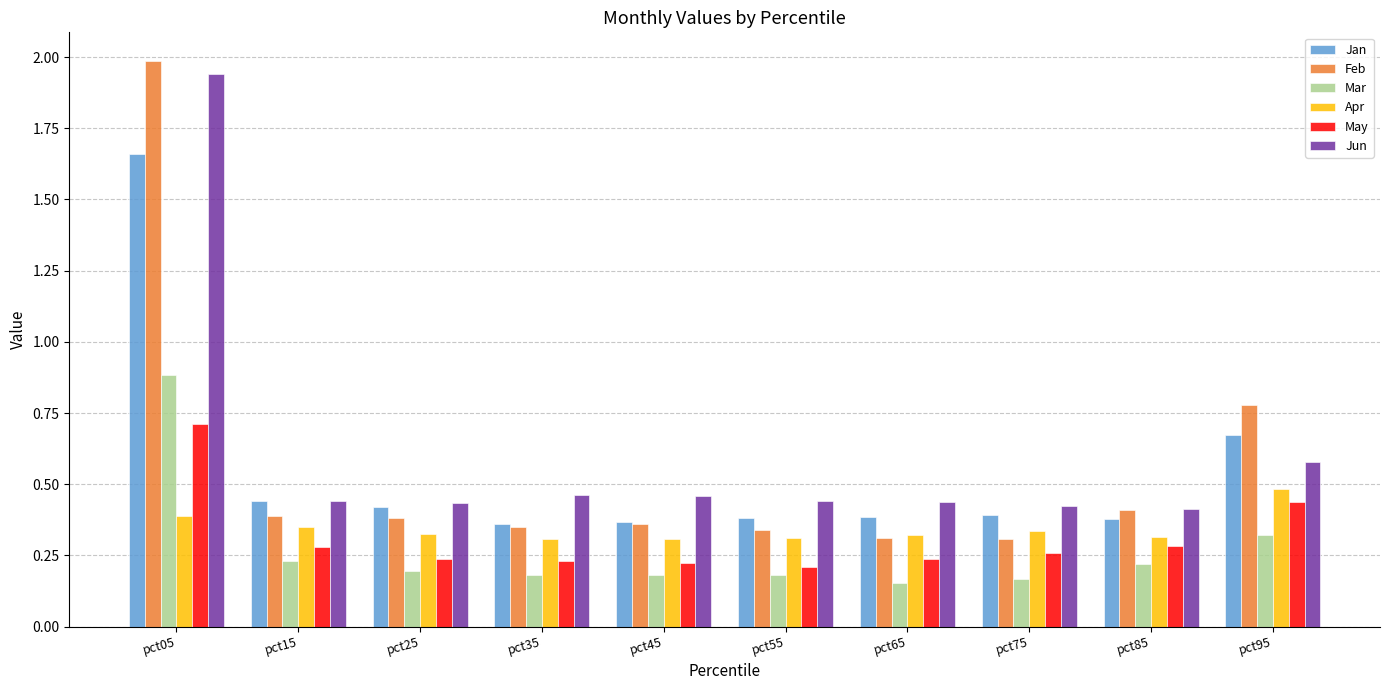

Is the value of May at pct75 greater than the value of Jun at pct25?

No